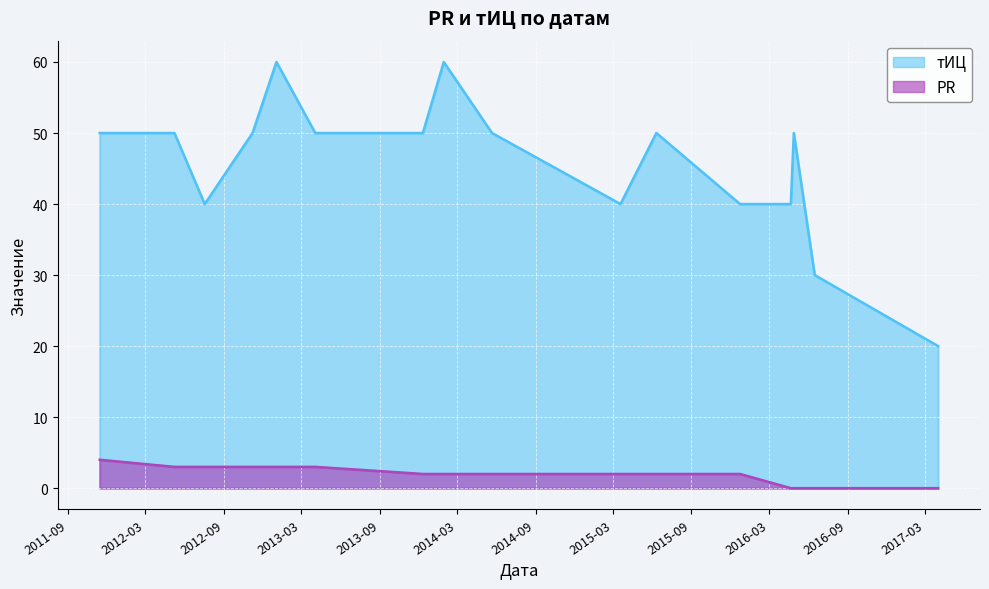

True or false: тИЦ has a value of 50 at 2012-11-07.

True